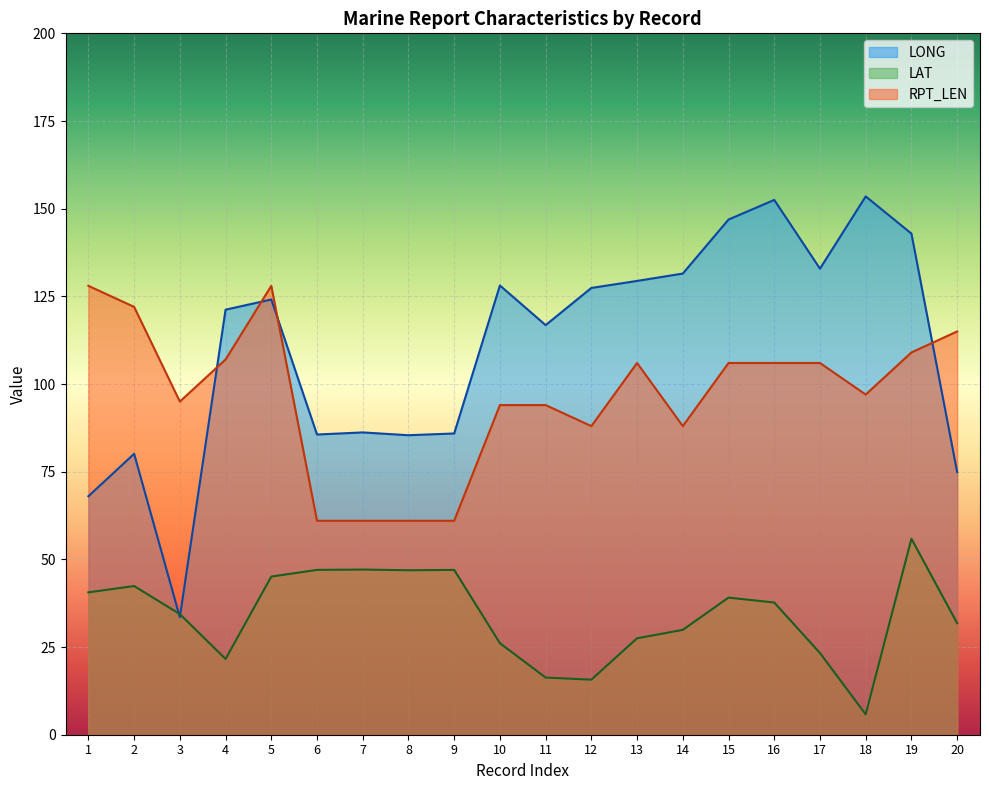

What is the average value of the LAT series?

34.1